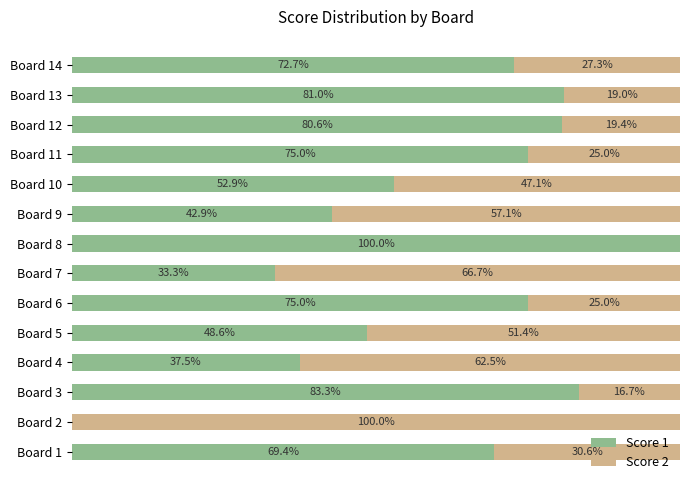

At which label does Score 1 reach its peak?

Board 8